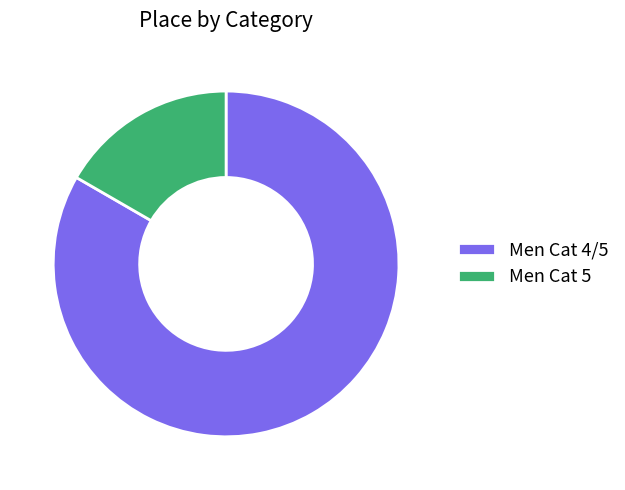

Count the number of slices in the pie.

2